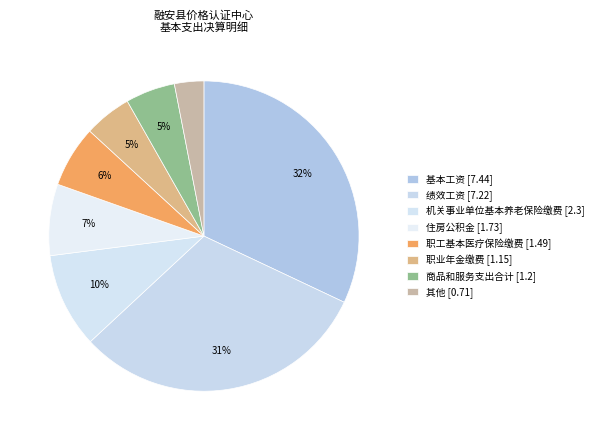

Count the number of slices in the pie.

8